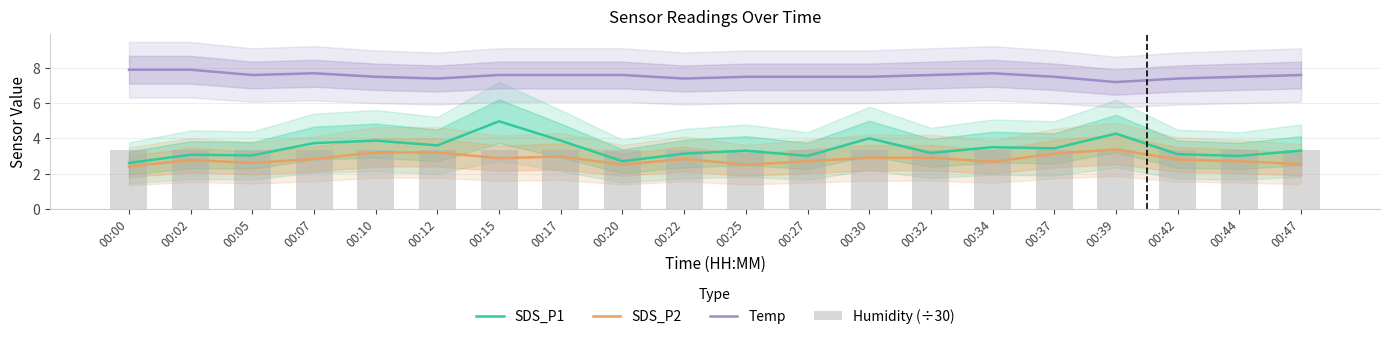

What is the difference between the highest and lowest values at 00:27?

4.8